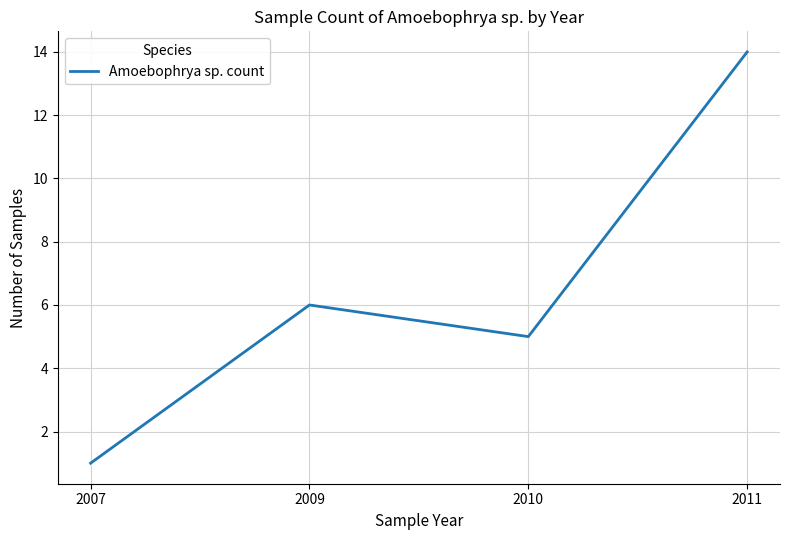

List the labels in order of value, largest first.

2011, 2009, 2010, 2007